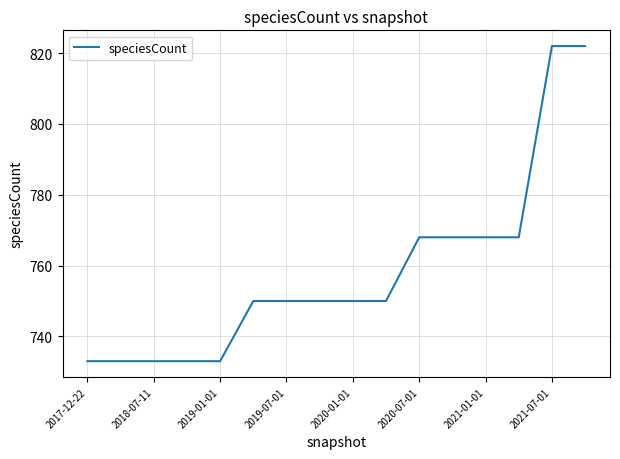

What is the minimum value shown in the chart?

733